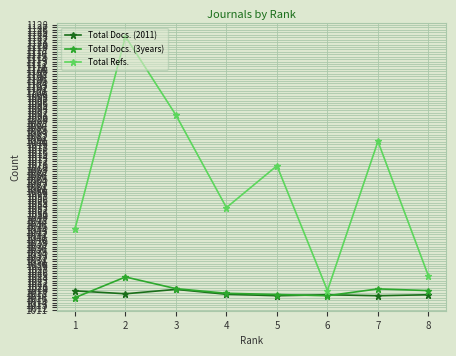

Rank the series by their maximum value, from highest to lowest.

Total Refs., Total Docs. (3years), Total Docs. (2011)